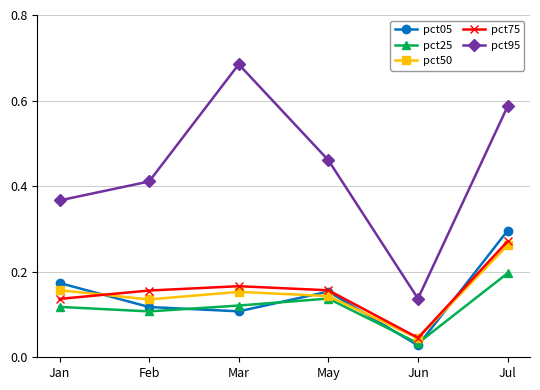

How many lines are shown in the chart?

5